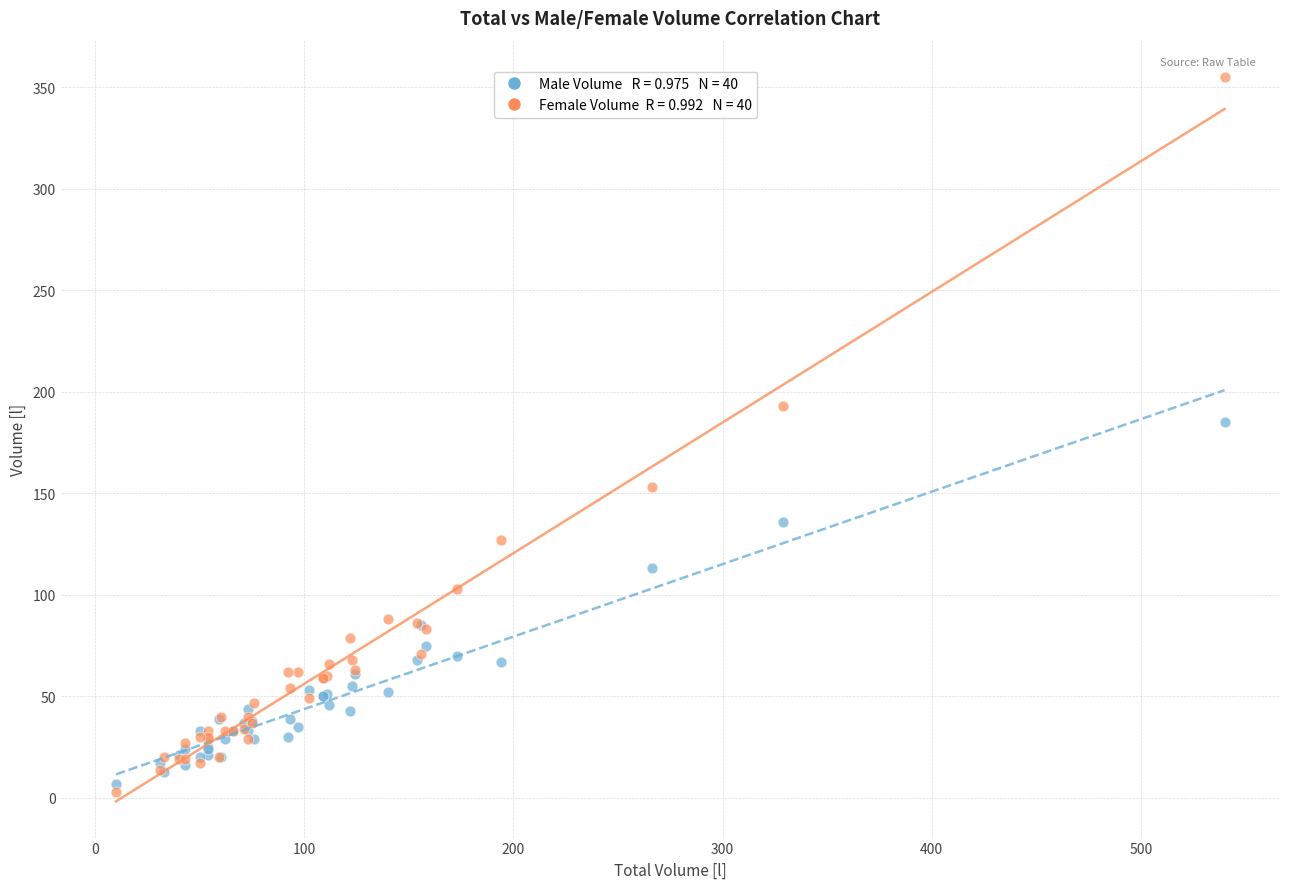

Across all series, what Y value is closest to 179?

185